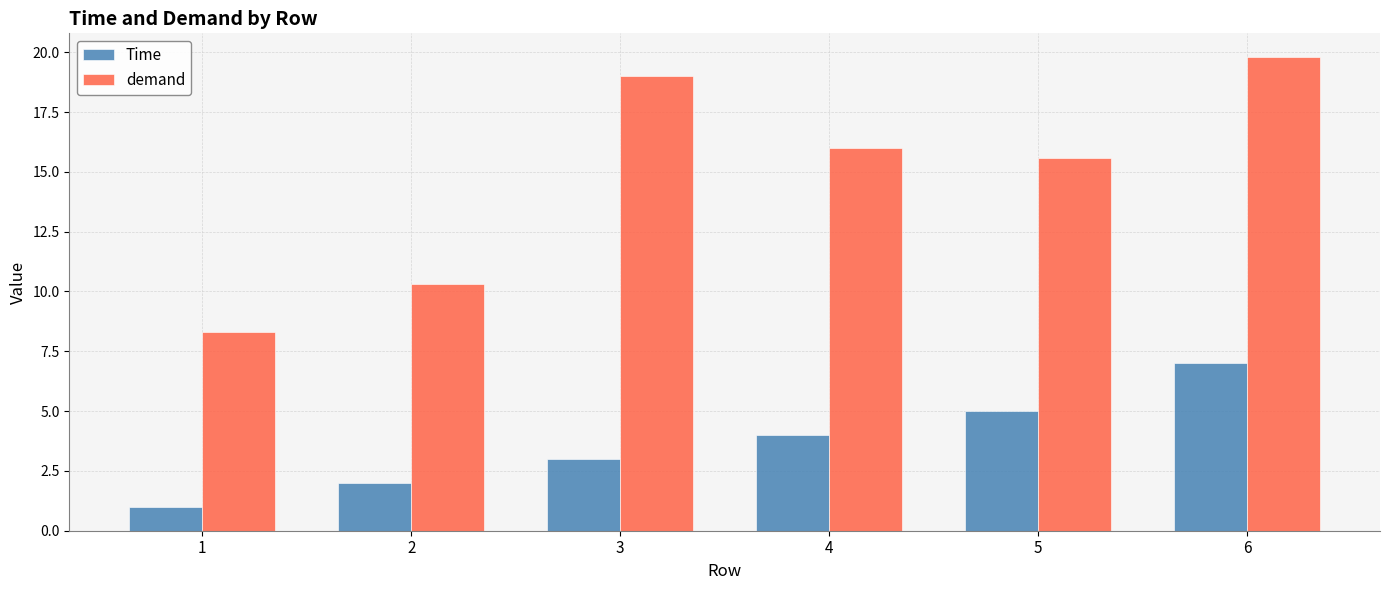

Reading right to left, what are all the values shown in this chart?

Time: 7.0	5.0	4.0	3.0	2.0	1.0
demand: 19.8	15.6	16.0	19.0	10.3	8.3